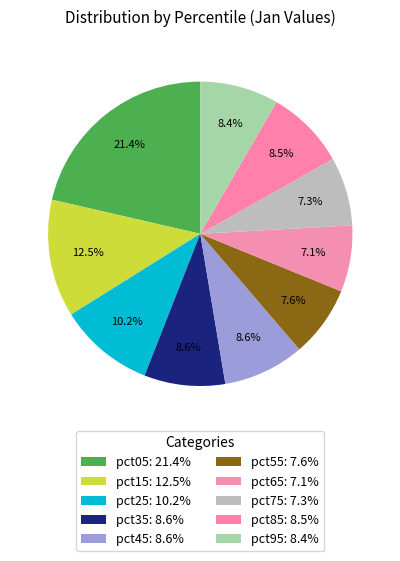

Which category has the biggest portion of the pie?

pct05